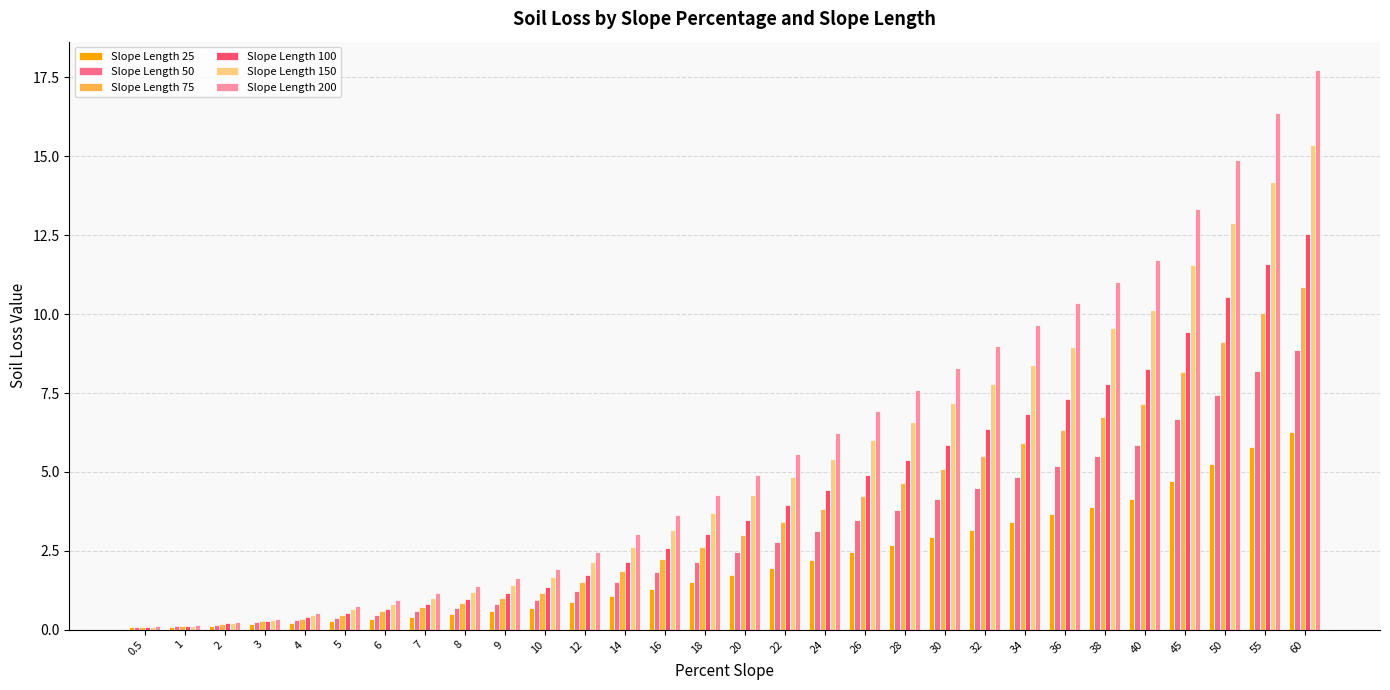

What is the label of the 15th bar from the left?

18